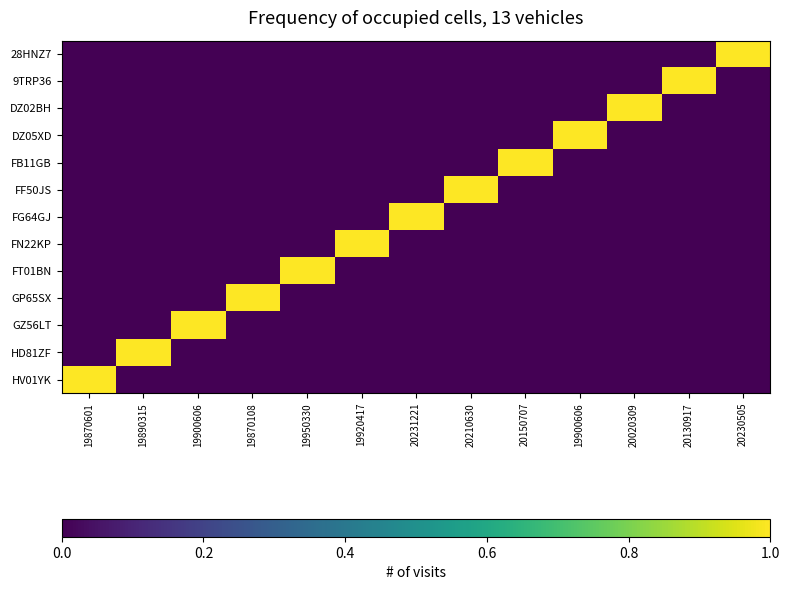

Reading left to right, list all the values displayed in this chart.

28HNZ7: 19870601=0	19890315=0	19900606=0	19870108=0	19950330=0	19920417=0	20231221=0	20210630=0	20150707=0	19900606=0	20020309=0	20130917=0	20230505=1
9TRP36: 19870601=0	19890315=0	19900606=0	19870108=0	19950330=0	19920417=0	20231221=0	20210630=0	20150707=0	19900606=0	20020309=0	20130917=1	20230505=0
DZ02BH: 19870601=0	19890315=0	19900606=0	19870108=0	19950330=0	19920417=0	20231221=0	20210630=0	20150707=0	19900606=0	20020309=1	20130917=0	20230505=0
DZ05XD: 19870601=0	19890315=0	19900606=0	19870108=0	19950330=0	19920417=0	20231221=0	20210630=0	20150707=0	19900606=1	20020309=0	20130917=0	20230505=0
FB11GB: 19870601=0	19890315=0	19900606=0	19870108=0	19950330=0	19920417=0	20231221=0	20210630=0	20150707=1	19900606=0	20020309=0	20130917=0	20230505=0
FF50JS: 19870601=0	19890315=0	19900606=0	19870108=0	19950330=0	19920417=0	20231221=0	20210630=1	20150707=0	19900606=0	20020309=0	20130917=0	20230505=0
FG64GJ: 19870601=0	19890315=0	19900606=0	19870108=0	19950330=0	19920417=0	20231221=1	20210630=0	20150707=0	19900606=0	20020309=0	20130917=0	20230505=0
FN22KP: 19870601=0	19890315=0	19900606=0	19870108=0	19950330=0	19920417=1	20231221=0	20210630=0	20150707=0	19900606=0	20020309=0	20130917=0	20230505=0
FT01BN: 19870601=0	19890315=0	19900606=0	19870108=0	19950330=1	19920417=0	20231221=0	20210630=0	20150707=0	19900606=0	20020309=0	20130917=0	20230505=0
GP65SX: 19870601=0	19890315=0	19900606=0	19870108=1	19950330=0	19920417=0	20231221=0	20210630=0	20150707=0	19900606=0	20020309=0	20130917=0	20230505=0
GZ56LT: 19870601=0	19890315=0	19900606=1	19870108=0	19950330=0	19920417=0	20231221=0	20210630=0	20150707=0	19900606=0	20020309=0	20130917=0	20230505=0
HD81ZF: 19870601=0	19890315=1	19900606=0	19870108=0	19950330=0	19920417=0	20231221=0	20210630=0	20150707=0	19900606=0	20020309=0	20130917=0	20230505=0
HV01YK: 19870601=1	19890315=0	19900606=0	19870108=0	19950330=0	19920417=0	20231221=0	20210630=0	20150707=0	19900606=0	20020309=0	20130917=0	20230505=0